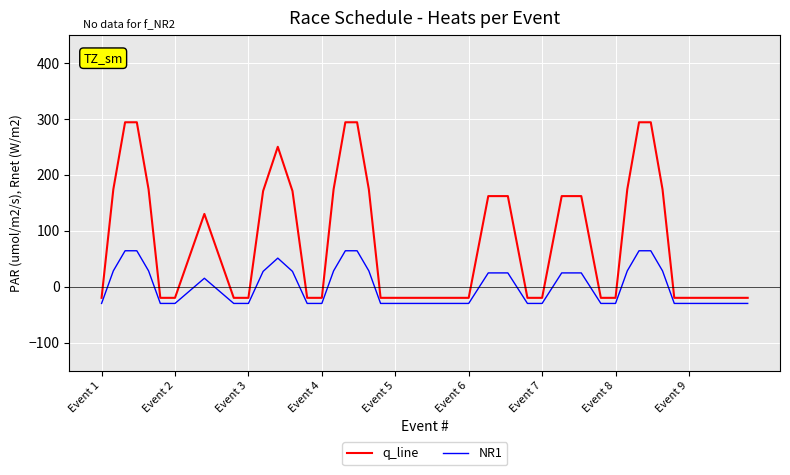

List the series in order of their overall mean, highest first.

q_line, NR1